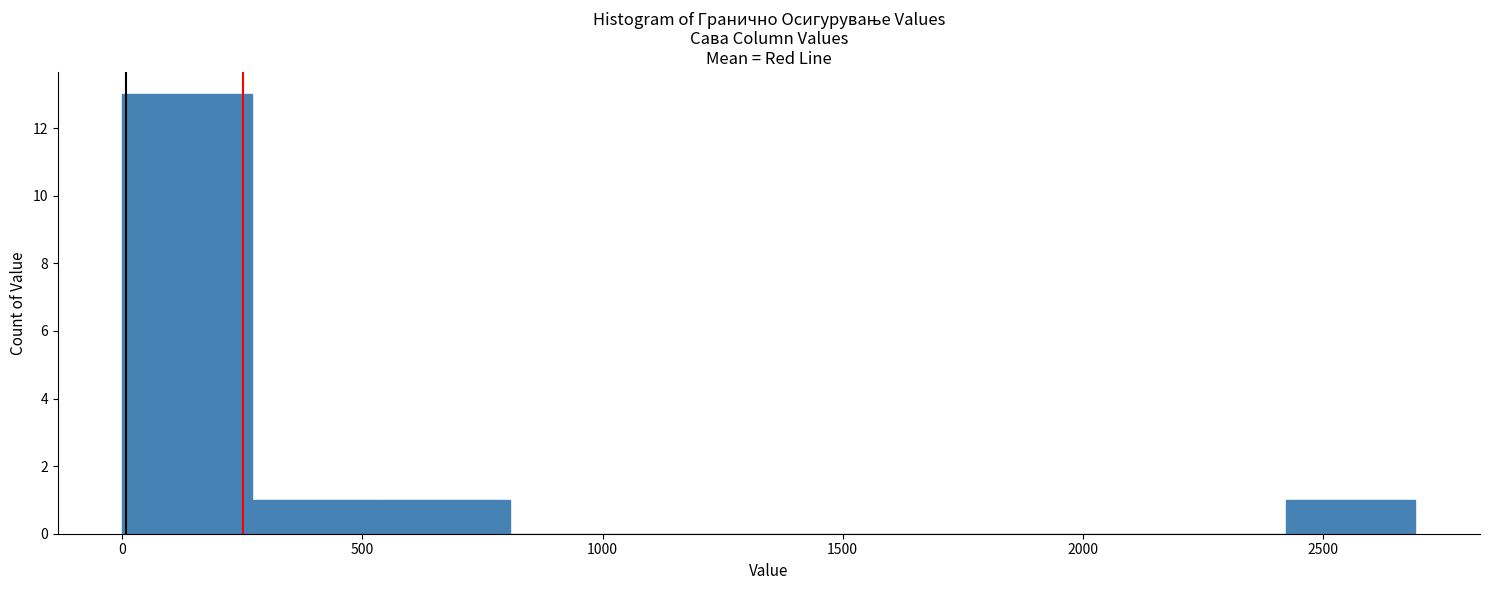

How tall is the bar that spans 0 to 250 on the x-axis? Neither the bar edges nor the heights are printed on the chart, so give them approximately, as read against the axes.

13